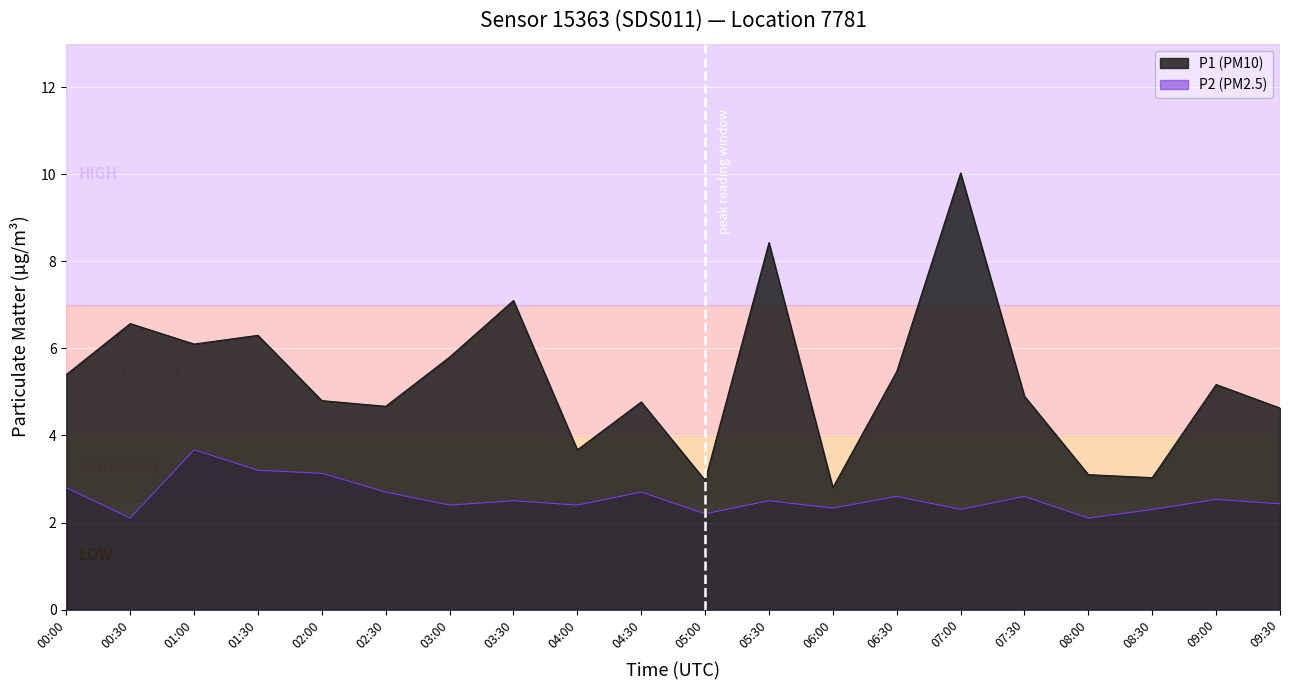

Read the P2 value at 06:00.

2.3